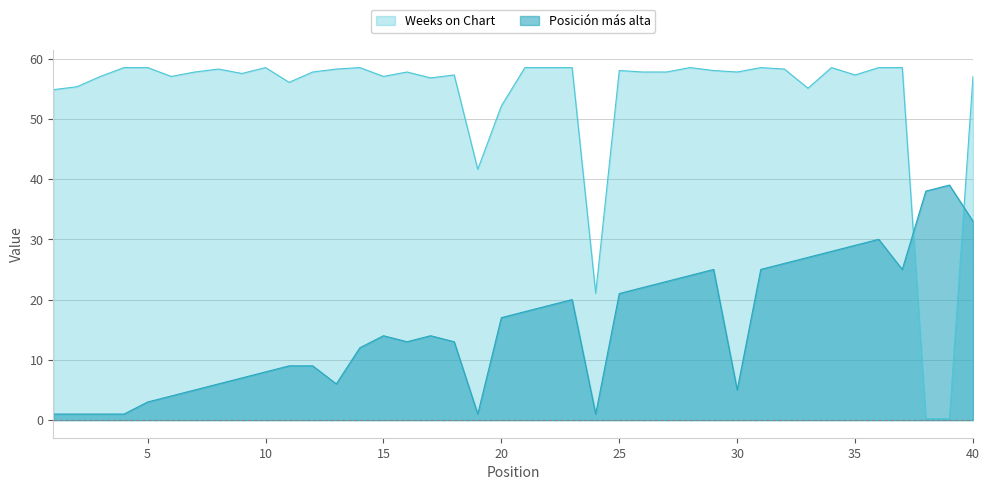

What are all the series names shown in the legend?

Weeks on Chart, Posición más alta